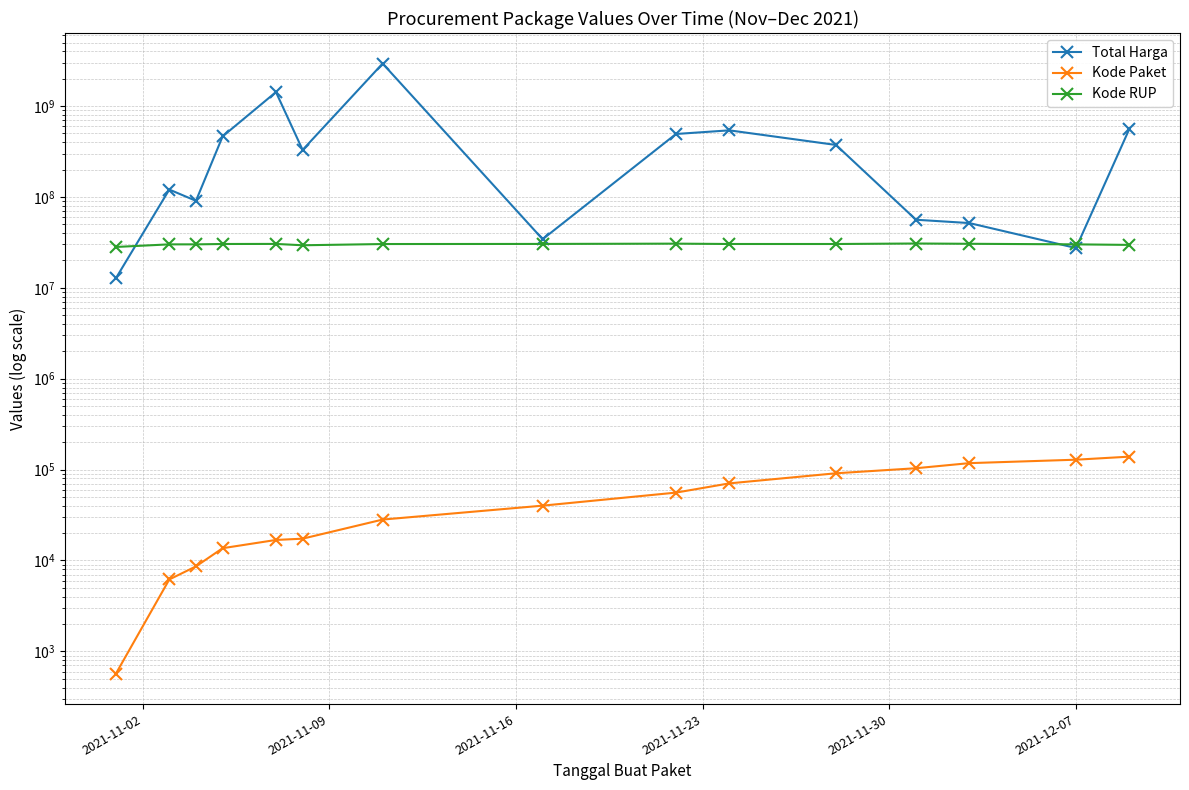

Which series has the largest range (max minus min)?

Total Harga